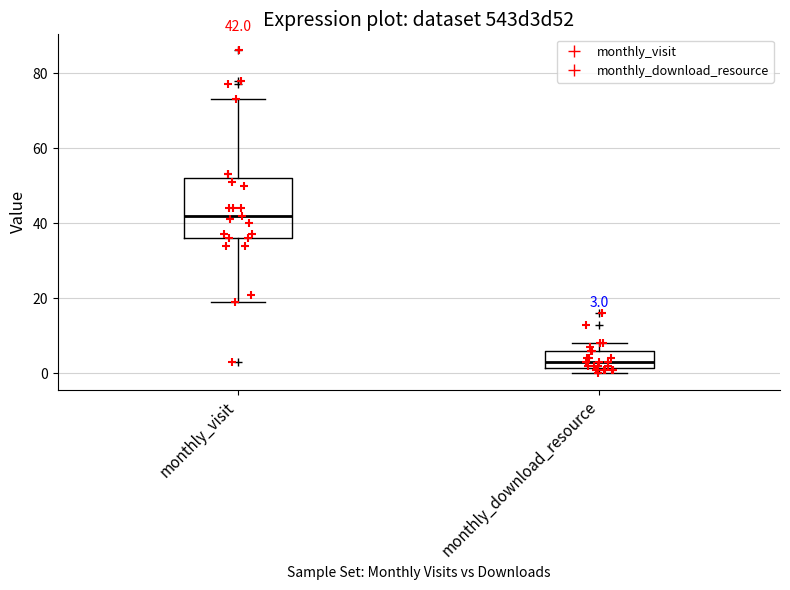

Comparing the boxes themselves (not the whiskers), which one is the tallest?

monthly_visit